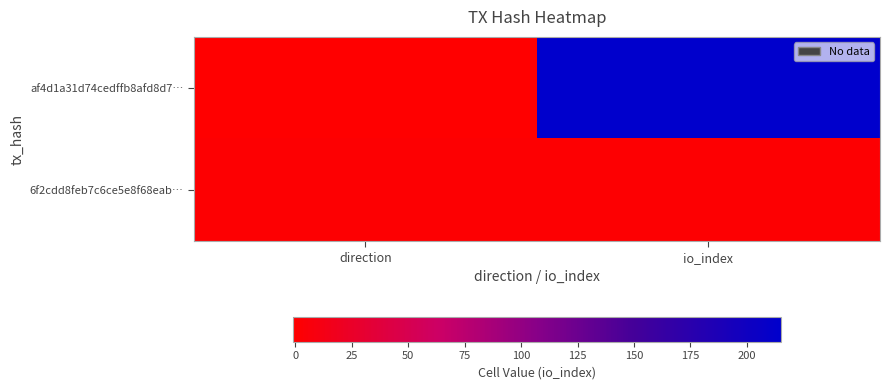

What is the greatest value displayed?

215